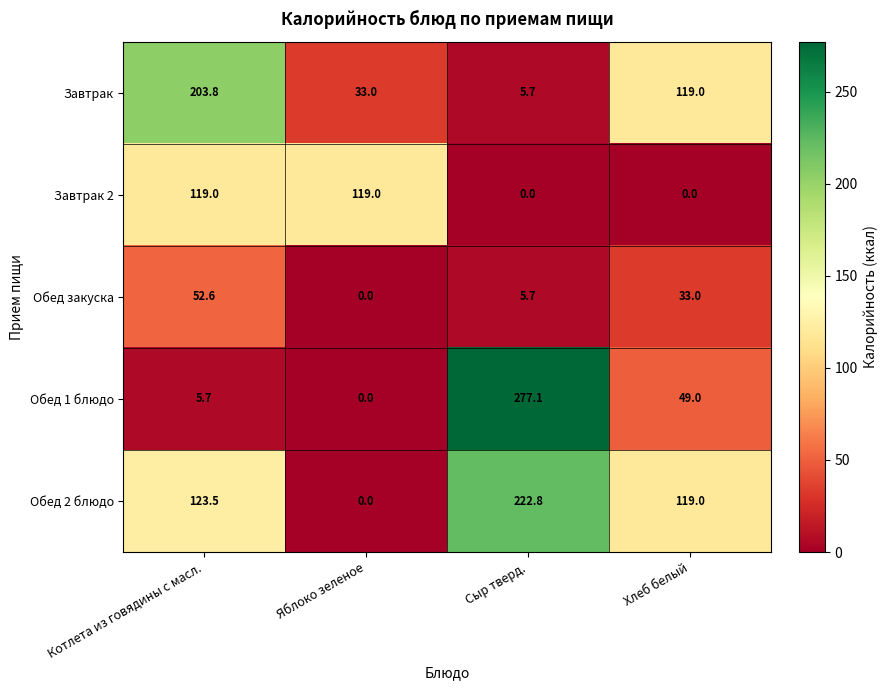

Is it true that Обед закуска equals 25.9 at Котлета из говядины с масл.?

False